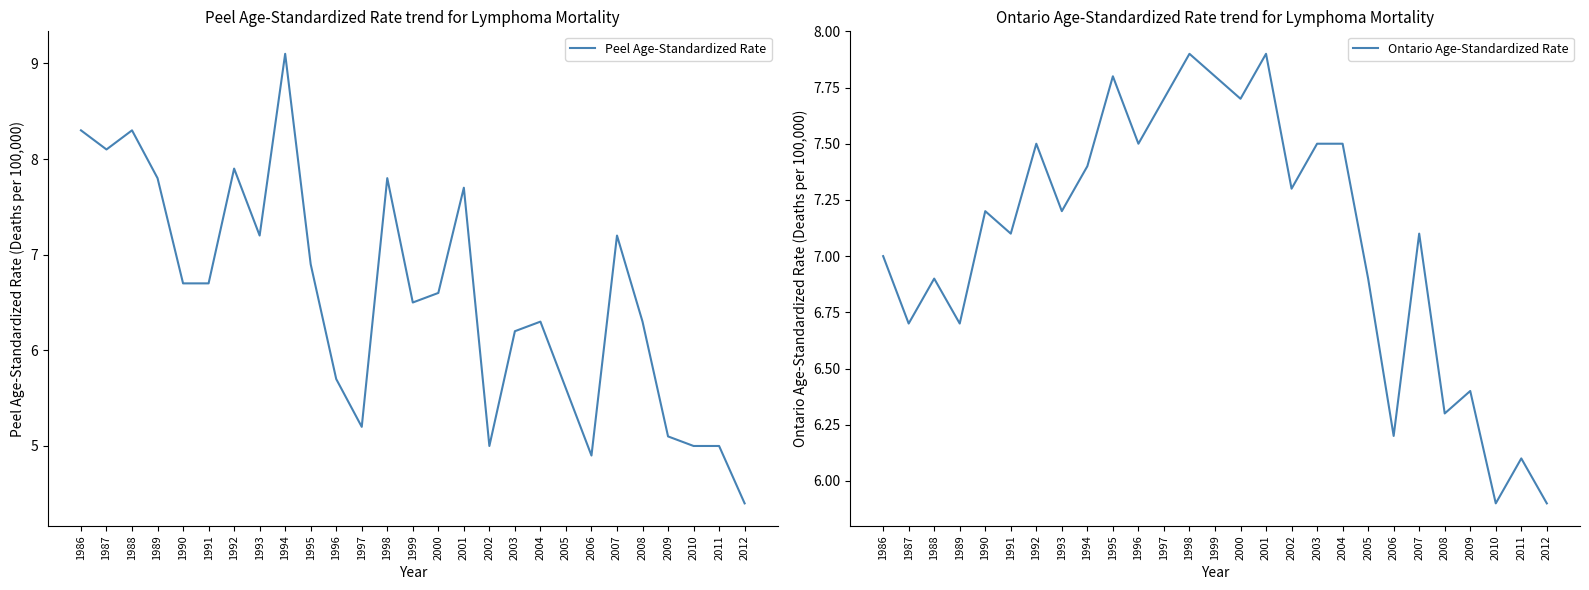

What is the sum of the Ontario Age-Standardized Rate values at 2005 and 1992?

14.4